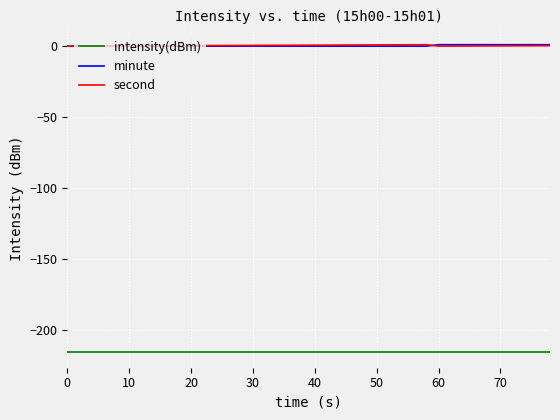

True or false: intensity(dBm) and minute intersect in this chart.

False